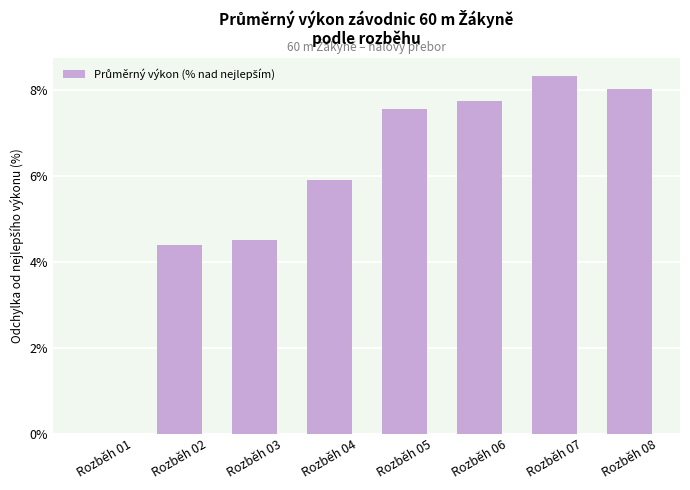

What is the average value?

5.8